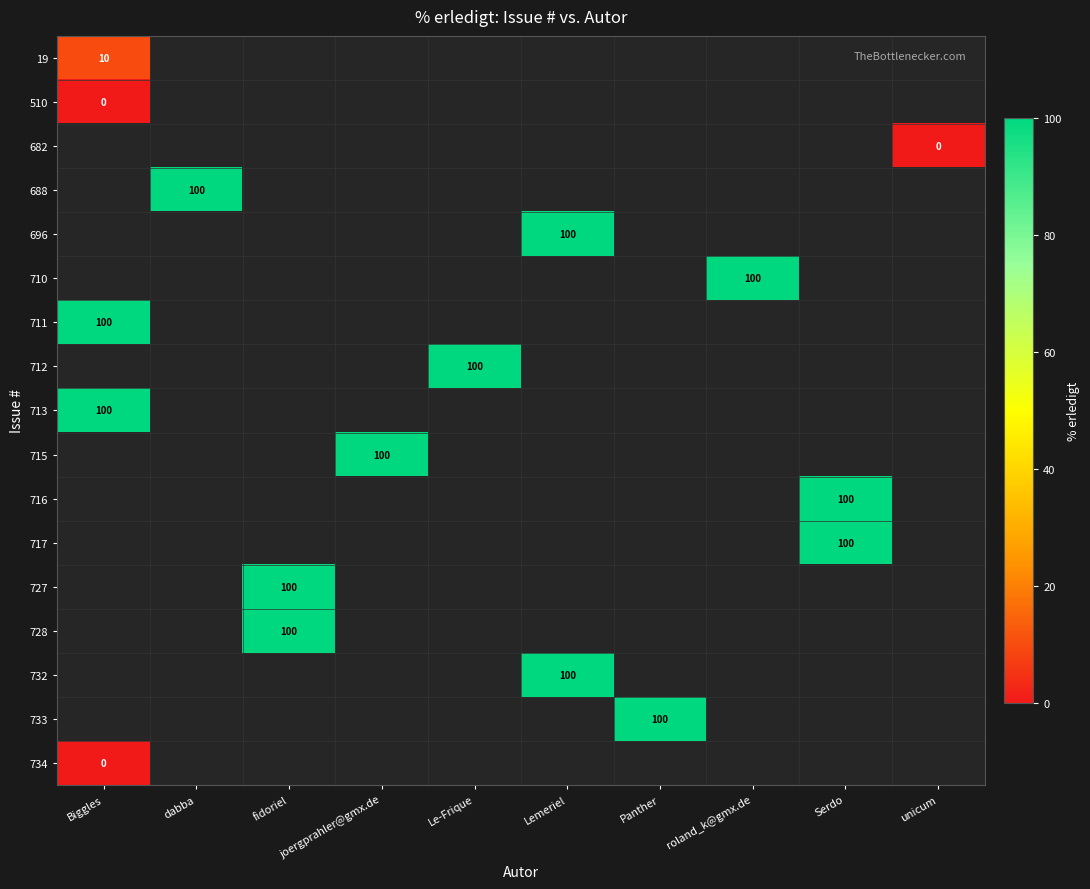

The 688 series shows 55 at dabba. True or false?

False